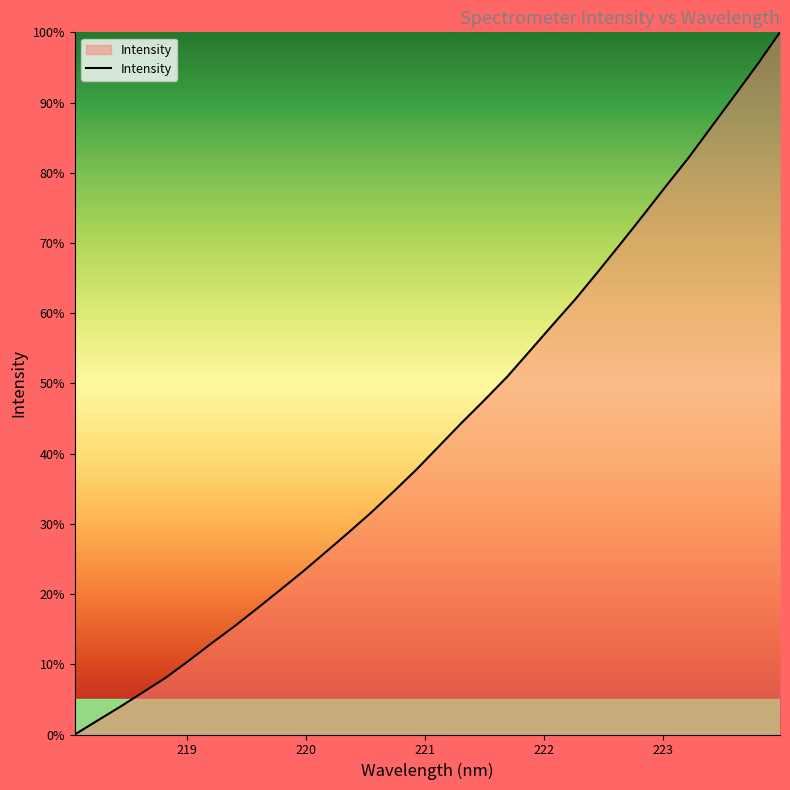

Reading left to right, list all the values displayed in this chart.

0.0	2.0	4.0	6.0	8.1	10.5	13.0	15.4	17.9	20.5	23.2	25.9	28.7	31.6	34.6	37.7	41.1	44.4	47.6	51.0	54.6	58.4	62.0	65.9	70.0	74.0	78.2	82.2	86.6	91.0	95.4	100.0